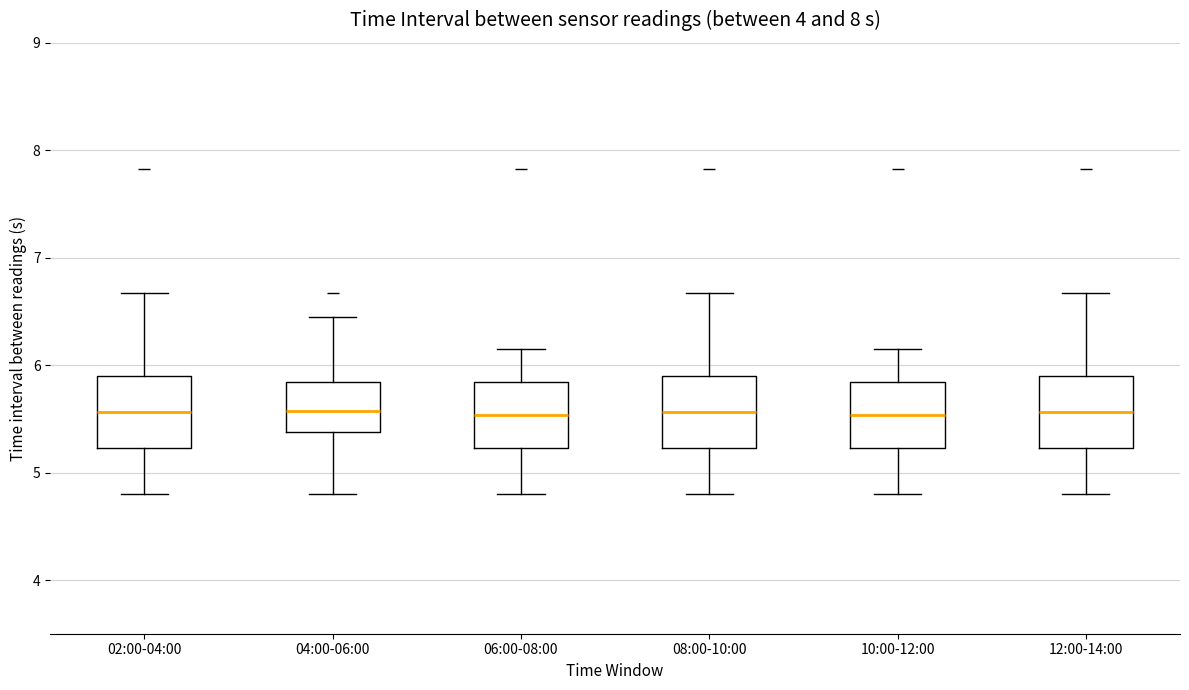

Reading left to right, transcribe this box plot: for each box, give where its median line is, the range the box spans, and where its two whiskers end, as read against the y-axis. The values are not printed on the chart, so give them approximately, as read against the axis.

02:00-04:00: median 5.6, box 5.2 to 5.9, whiskers 4.8 to 6.7
04:00-06:00: median 5.6, box 5.4 to 5.8, whiskers 4.8 to 6.5
06:00-08:00: median 5.5, box 5.2 to 5.8, whiskers 4.8 to 6.2
08:00-10:00: median 5.6, box 5.2 to 5.9, whiskers 4.8 to 6.7
10:00-12:00: median 5.5, box 5.2 to 5.8, whiskers 4.8 to 6.2
12:00-14:00: median 5.6, box 5.2 to 5.9, whiskers 4.8 to 6.7